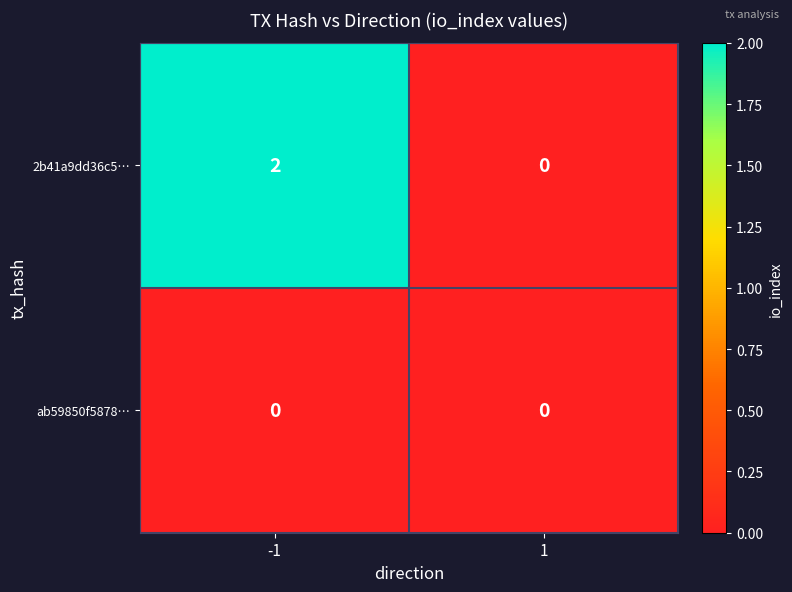

True or false: 2b41a9dd36c5… has a value of 1 at -1.

False